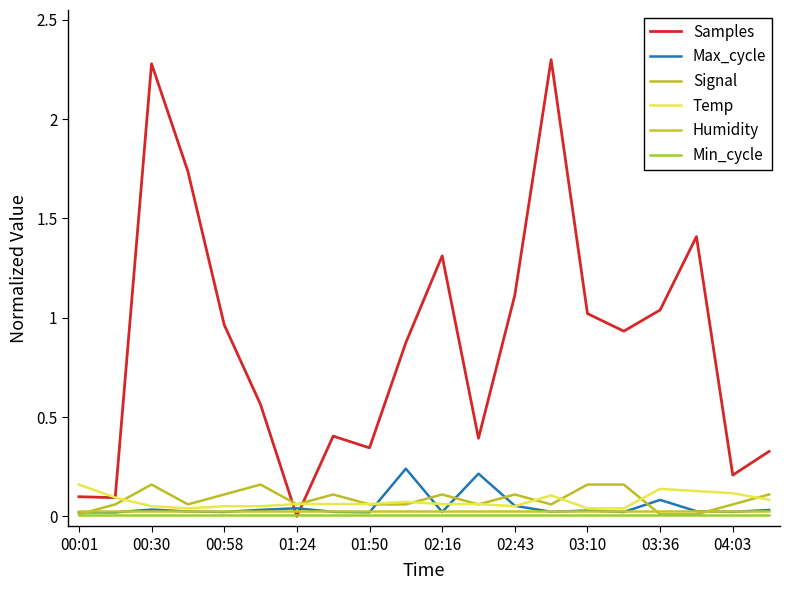

Does the chart display data point markers on the line(s)?

No